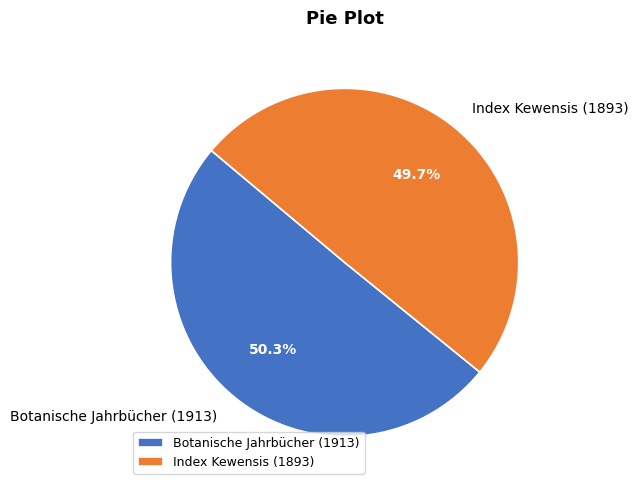

To the nearest percent, what is the difference between the Index Kewensis (1893) and Botanische Jahrbücher (1913) slice percentages?

1%